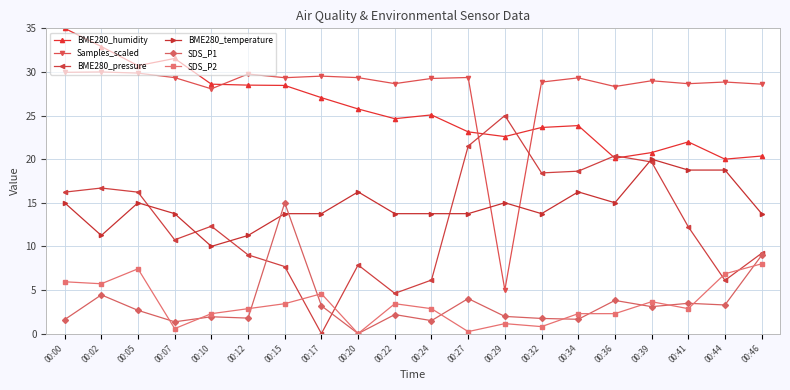

Which series changed the most between 00:24 and 00:41?

BME280_pressure